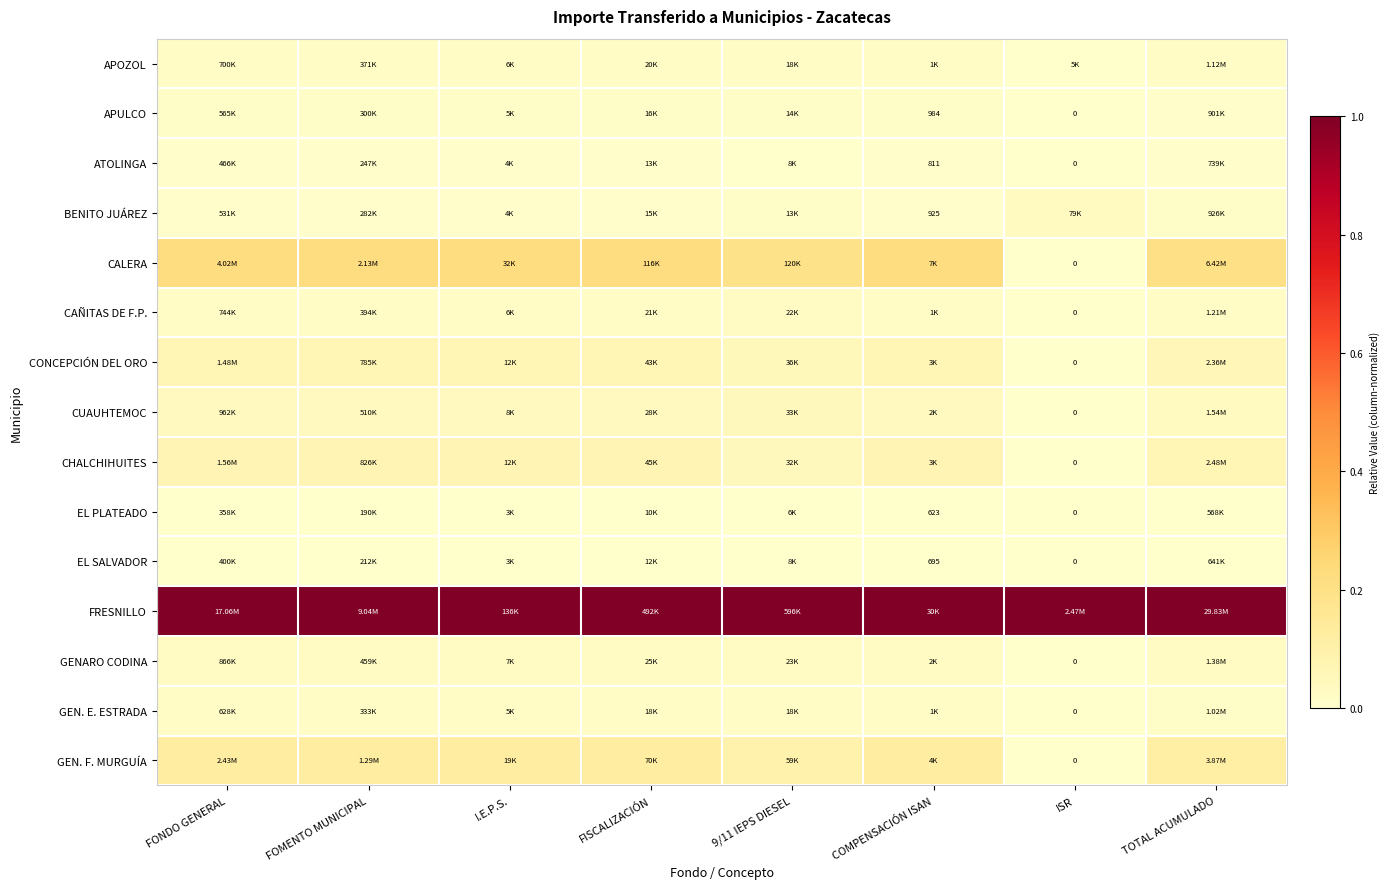

Is the value of GEN. E. ESTRADA at FONDO GENERAL greater than the value of CUAUHTEMOC at FONDO GENERAL?

No